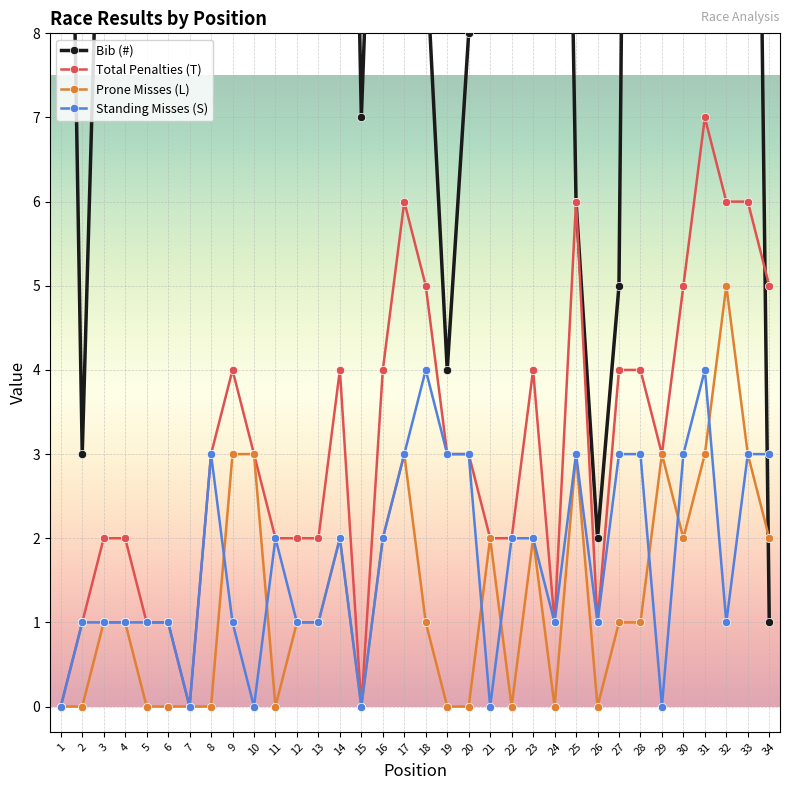

What are all the series names shown in the legend?

Bib (#), Total Penalties (T), Prone Misses (L), Standing Misses (S)